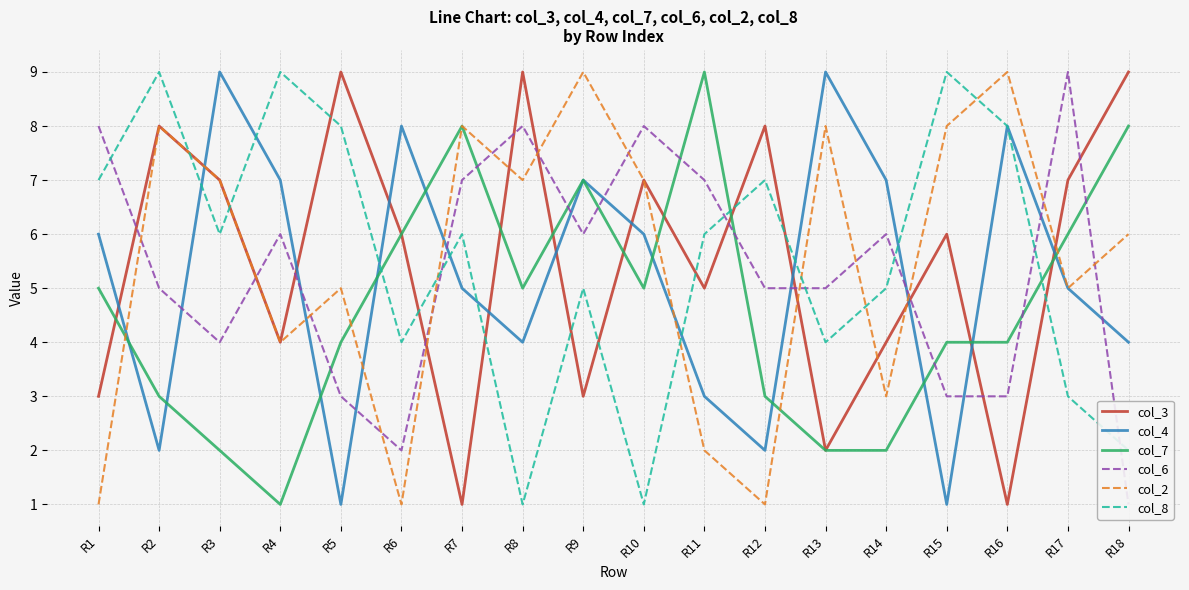

At how many categories does at least one series exceed 7?

17